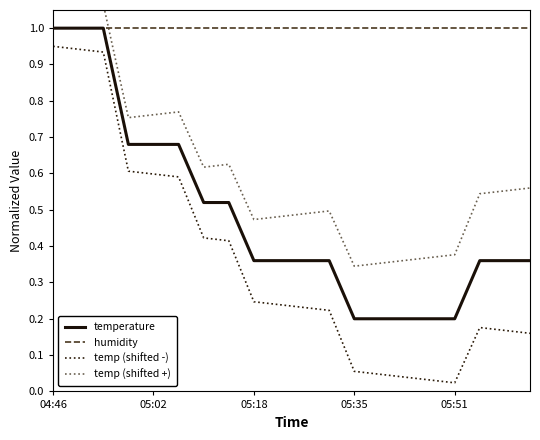

True or false: temp (shifted -) and humidity intersect in this chart.

False